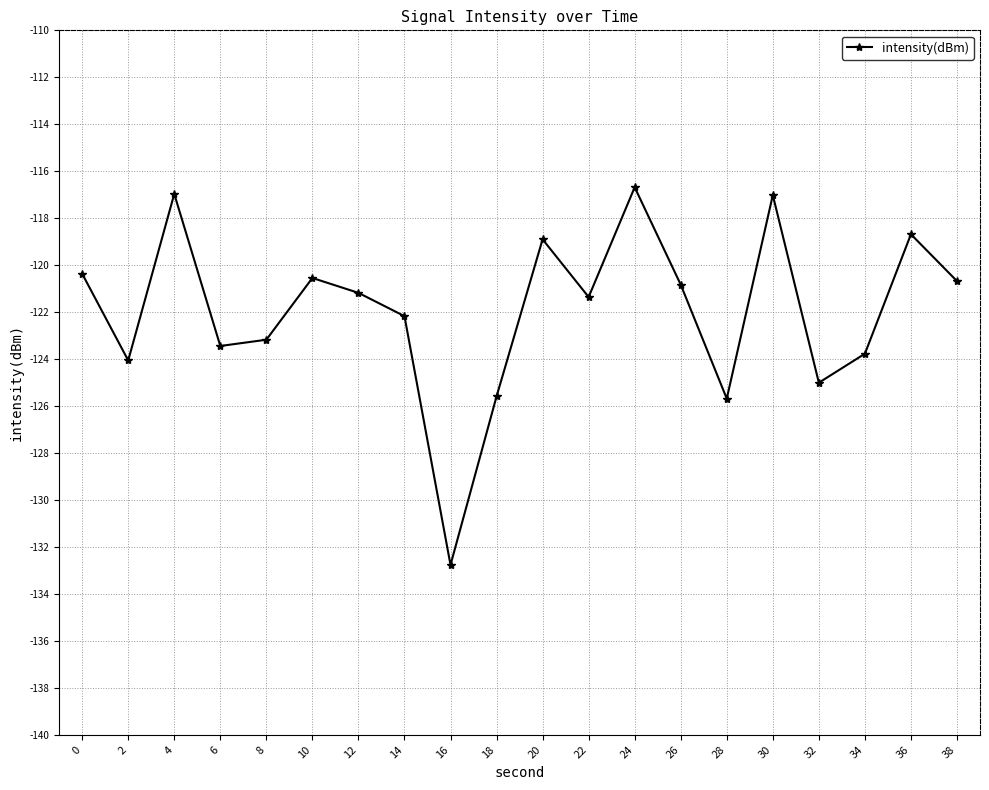

What is the value of the 6th point from the left?

-120.5